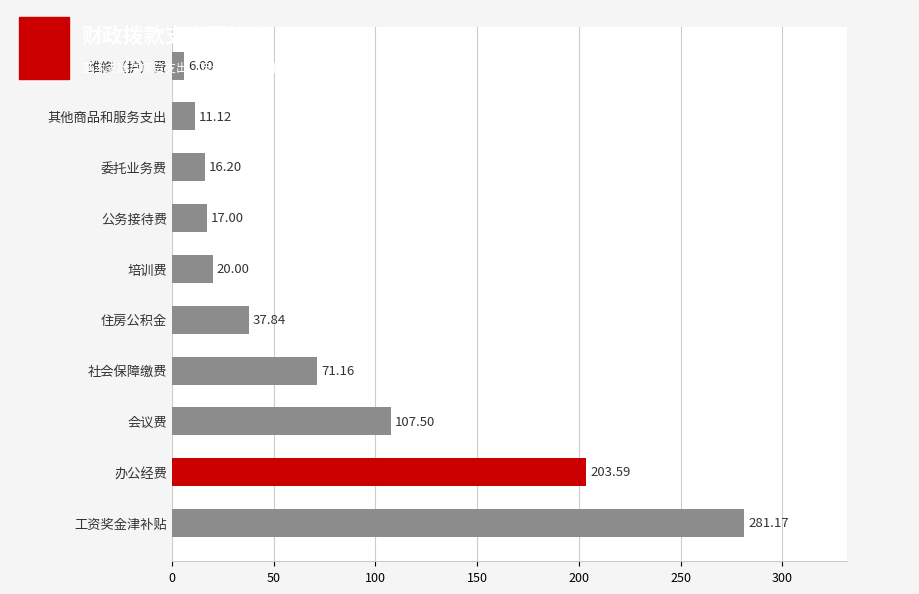

Which has a higher value, 公务接待费 or 办公经费?

办公经费